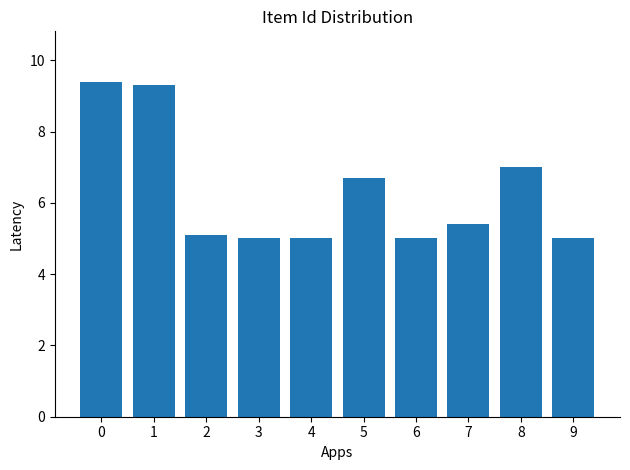

Reading left to right, transcribe all the data shown in this chart.

0=9.4	1=9.3	2=5.1	3=5.0	4=5.0	5=6.7	6=5.0	7=5.4	8=7.0	9=5.0